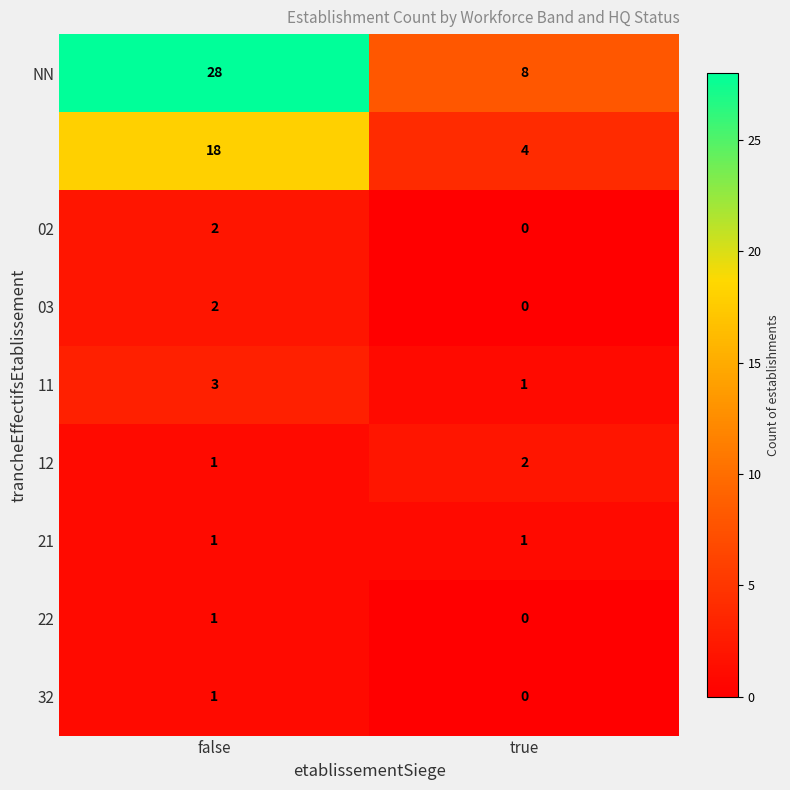

What is the difference between the highest and lowest values at true?

8